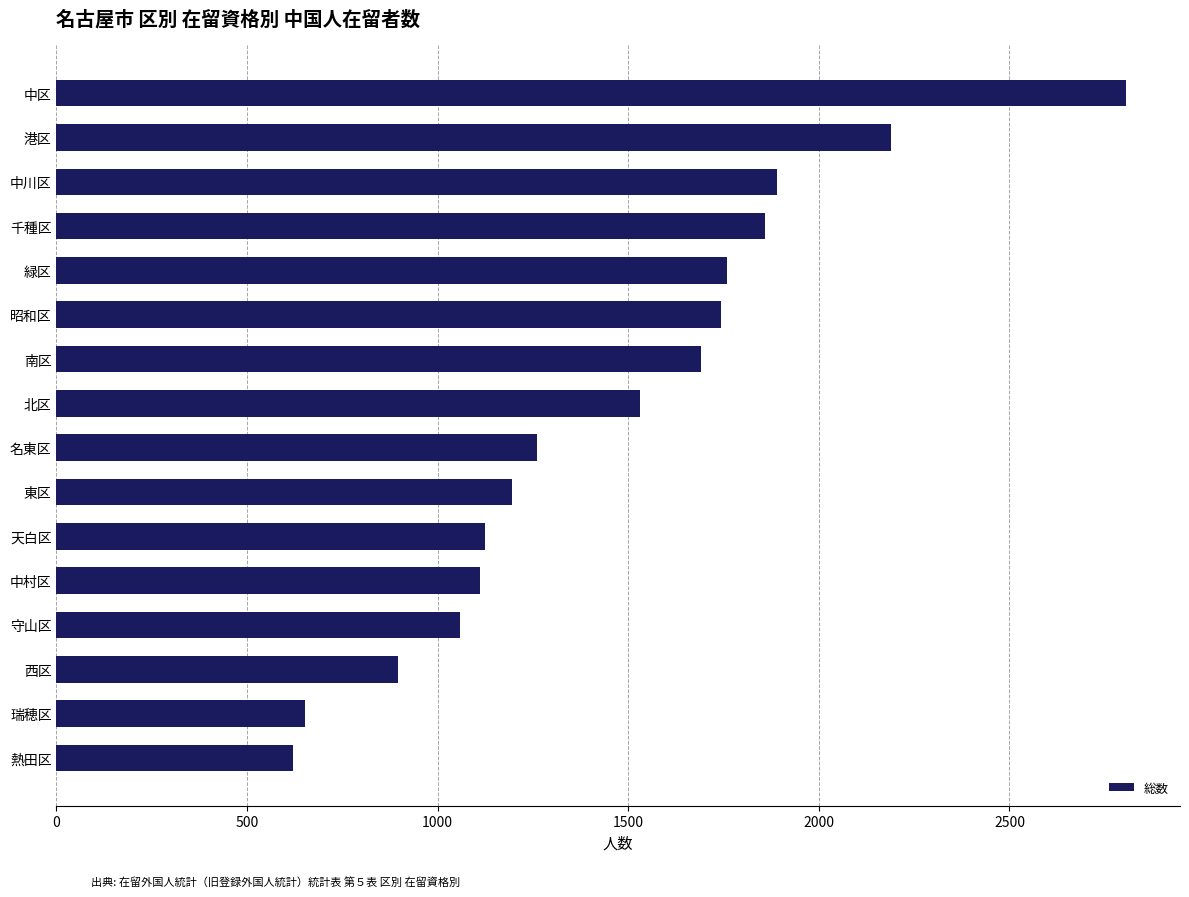

Approximately how many times larger is the value at 西区 compared to 千種区?

0.5